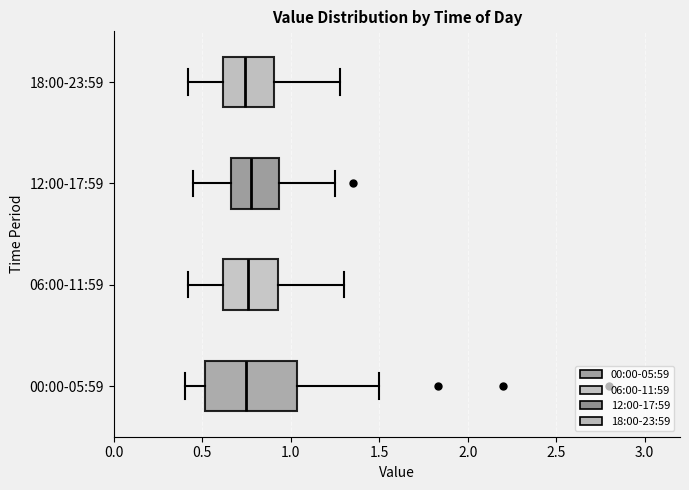

Reading bottom to top, read every box against the x-axis: the position of its median line, the range the box covers, and the ends of its whiskers. The values are not printed on the chart, so give them approximately, as read against the axis.

00:00-05:59: median 0.75, box 0.50 to 1.05, whiskers 0.40 to 1.50
06:00-11:59: median 0.75, box 0.60 to 0.95, whiskers 0.40 to 1.30
12:00-17:59: median 0.80, box 0.65 to 0.95, whiskers 0.45 to 1.25
18:00-23:59: median 0.75, box 0.60 to 0.90, whiskers 0.40 to 1.30